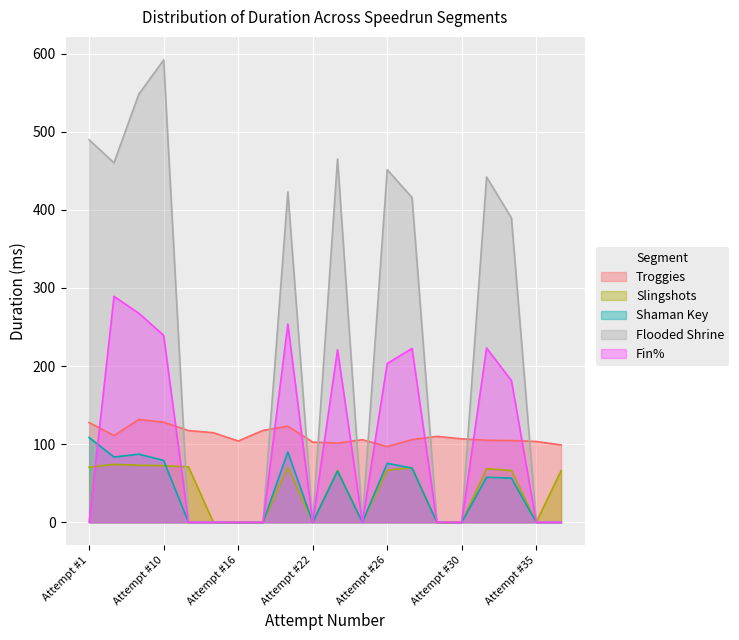

How many intersections are there between Slingshots and Flooded Shrine?

1